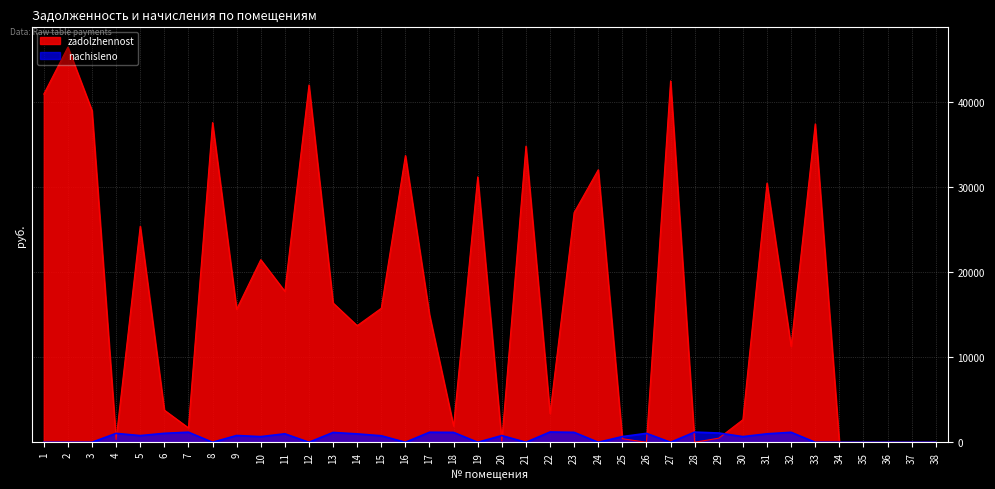

What is the difference between the maximum and minimum values in the zadolzhennost series?

46467.8